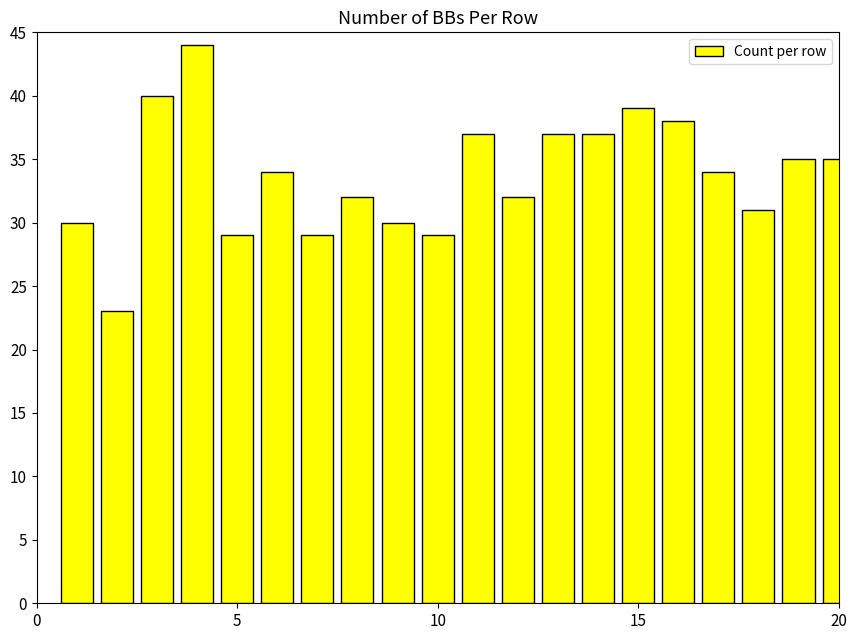

What is the minimum value shown in the chart?

23